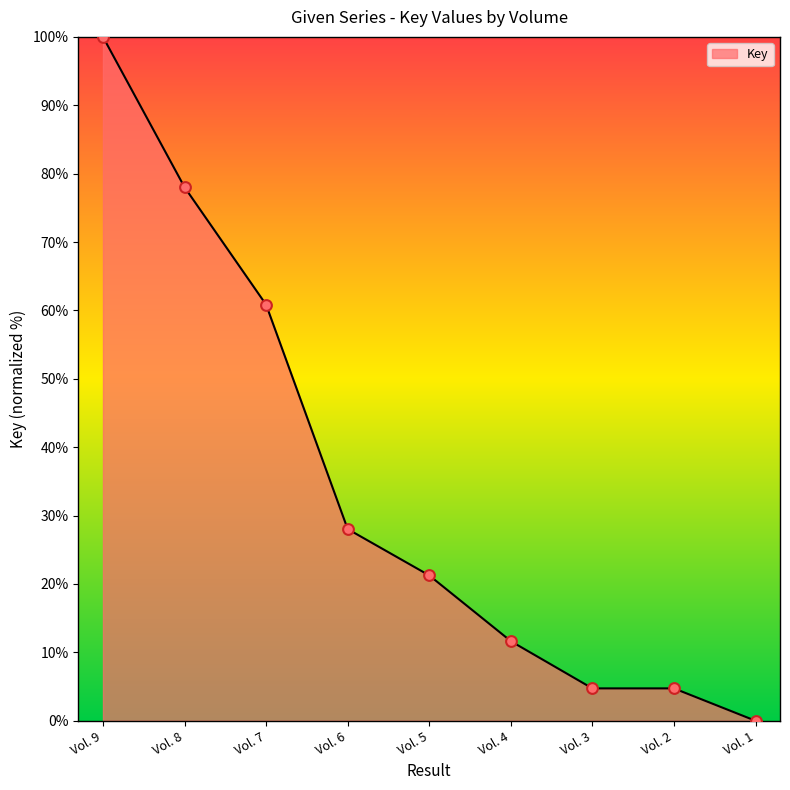

What is the ratio of the value at Vol. 5 to the value at Vol. 3?

4.5